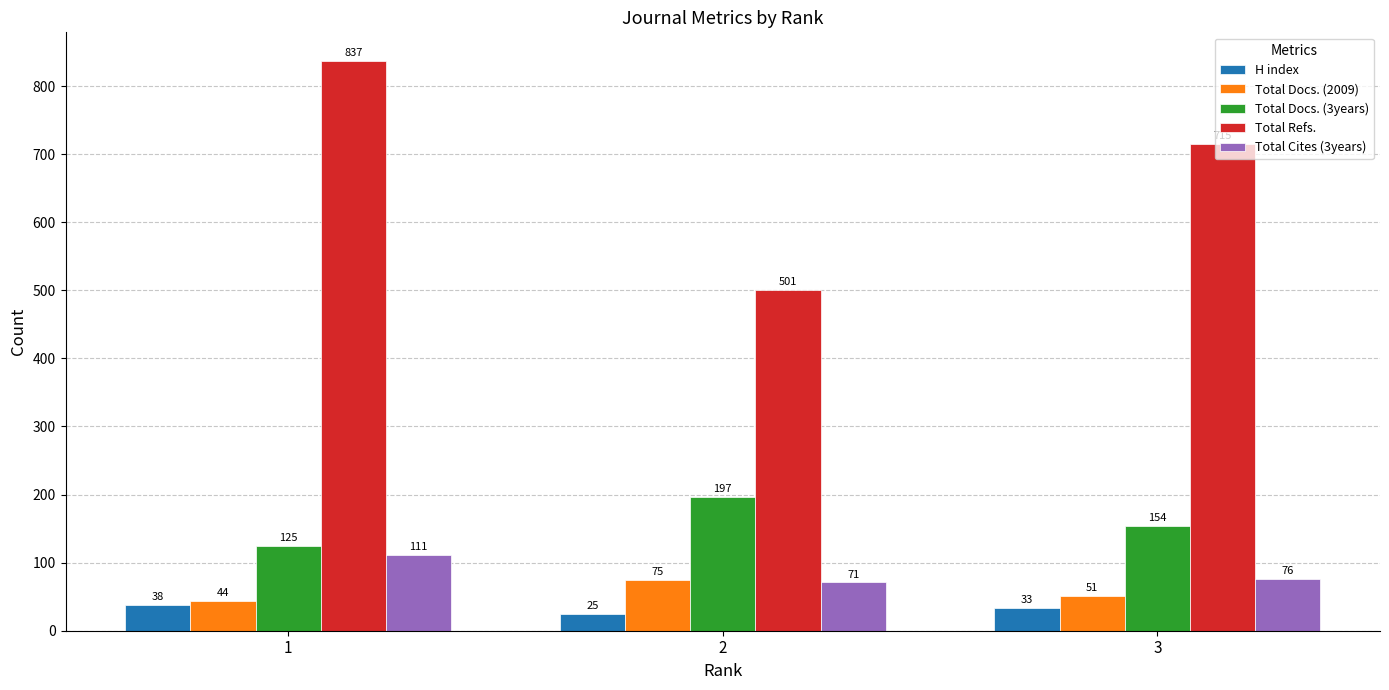

Which series has the largest range (max minus min)?

Total Refs.